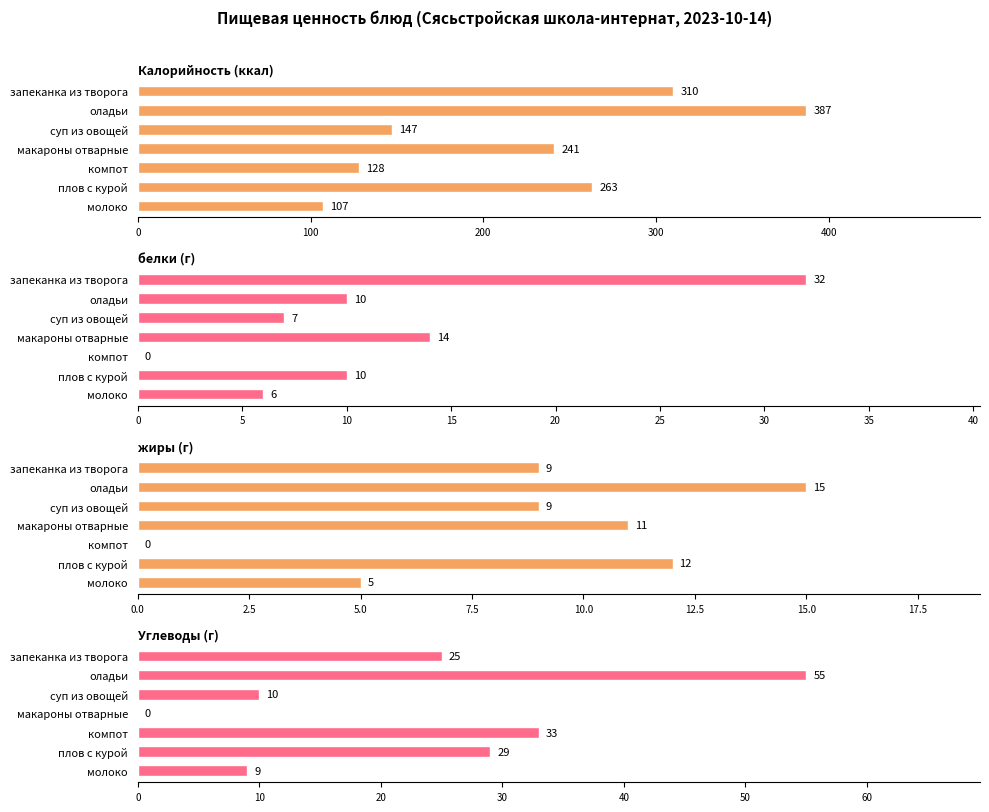

What position from the left is суп из овощей?

3